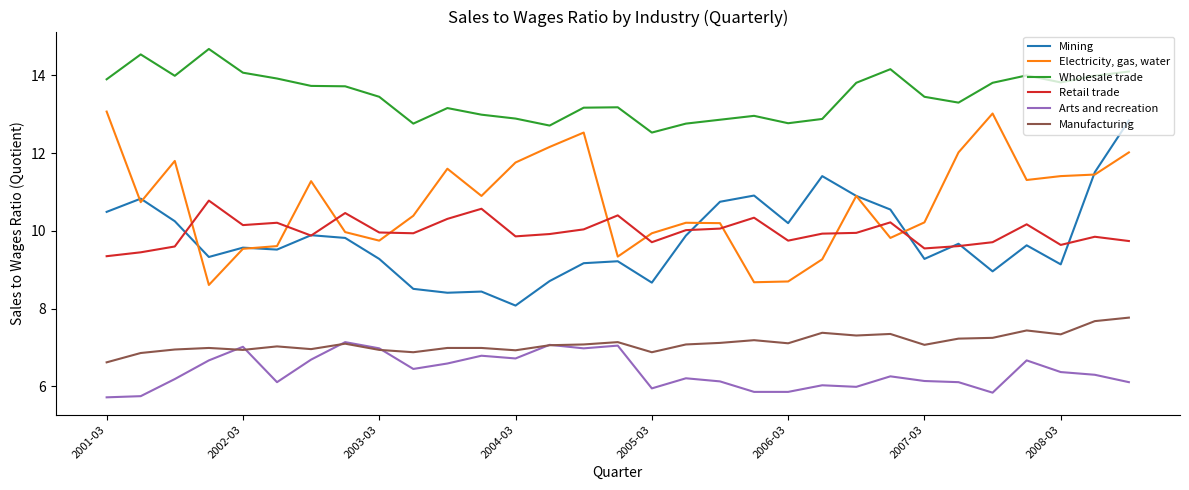

True or false: Electricity, gas, water and Wholesale trade cross at least once.

False